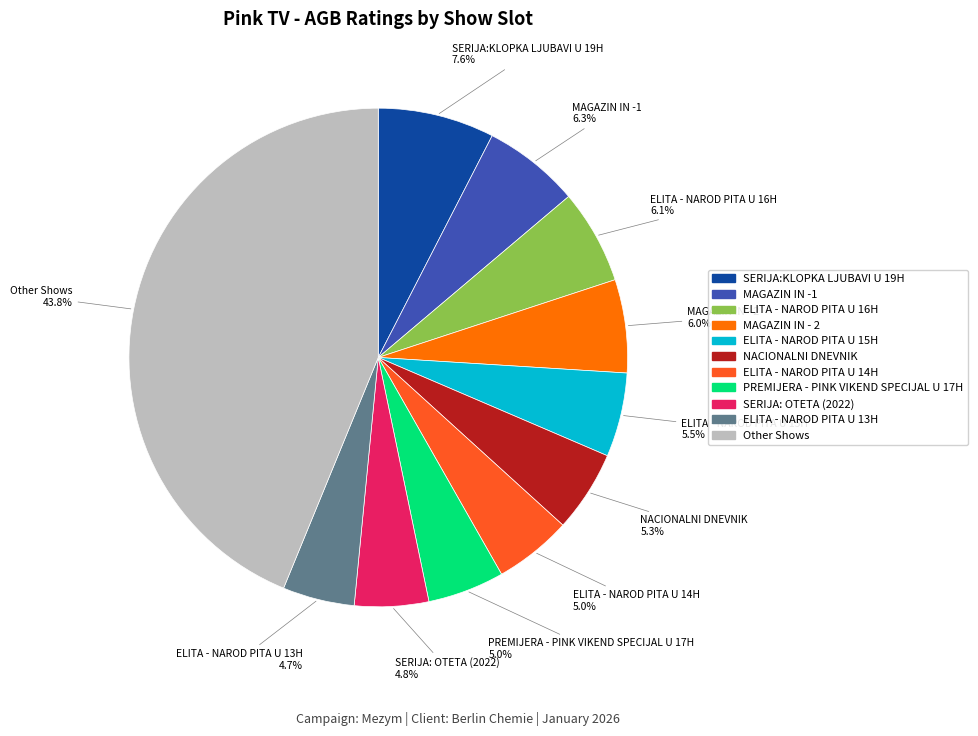

Is there any slice that represents more than half of the pie?

No